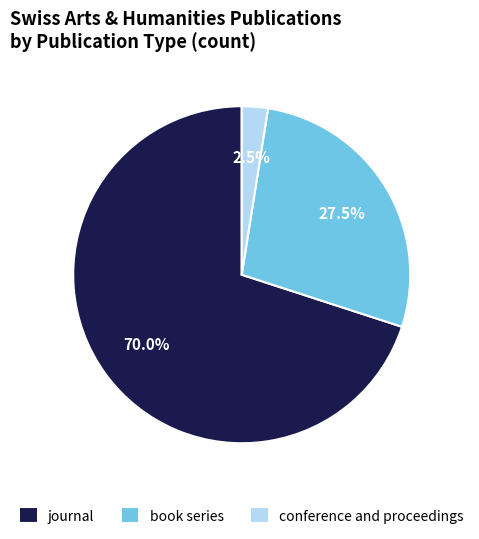

What is the largest slice in the pie chart?

journal